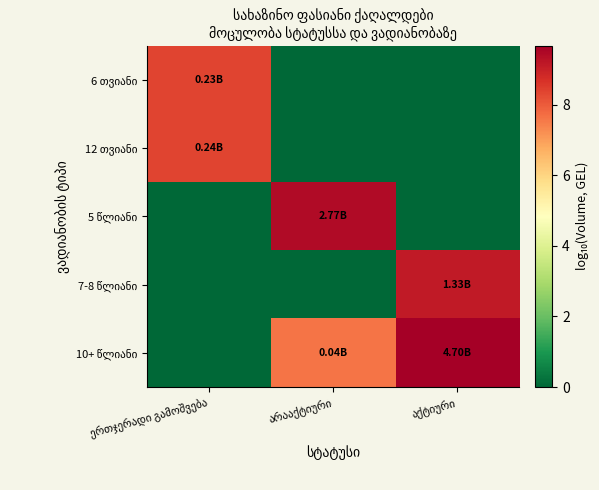

What is the sum of the 6 თვიანი values at არააქტიური and ერთჯერადი გამოშვება?

8.4